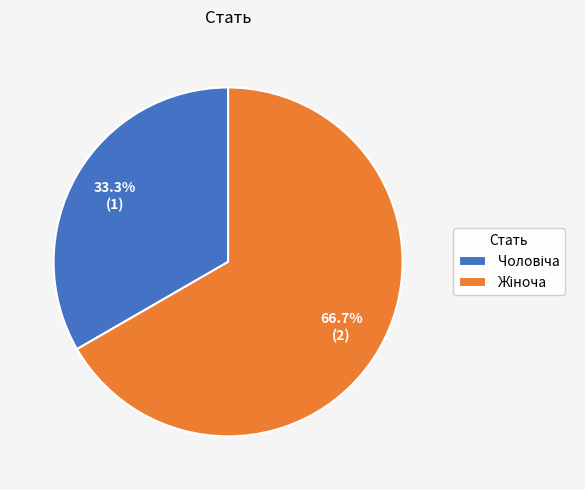

Is there any slice that represents more than half of the pie?

Yes